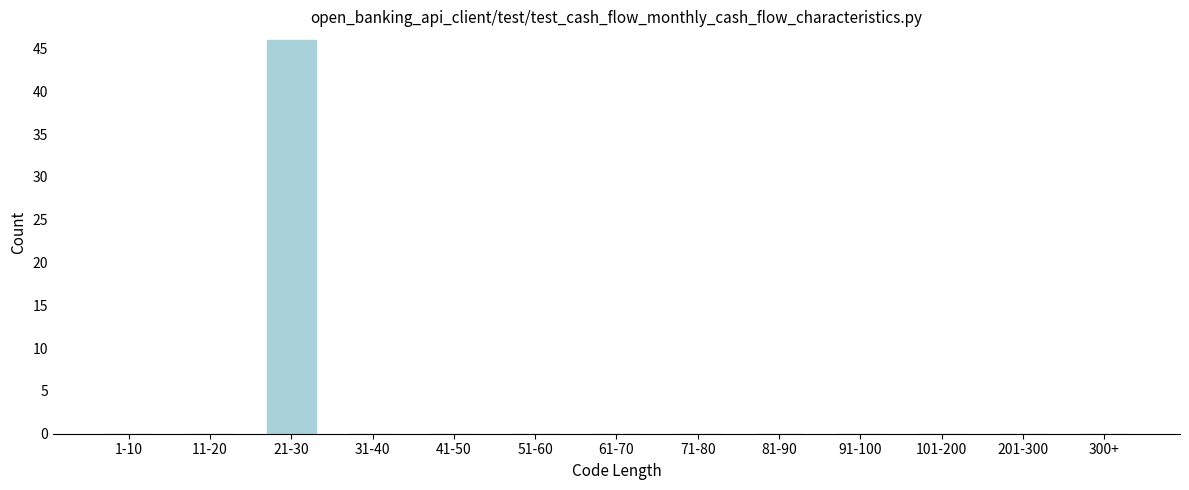

Reading left to right, transcribe all the data shown in this chart.

1-10=0	11-20=0	21-30=46	31-40=0	41-50=0	51-60=0	61-70=0	71-80=0	81-90=0	91-100=0	101-200=0	201-300=0	300+=0